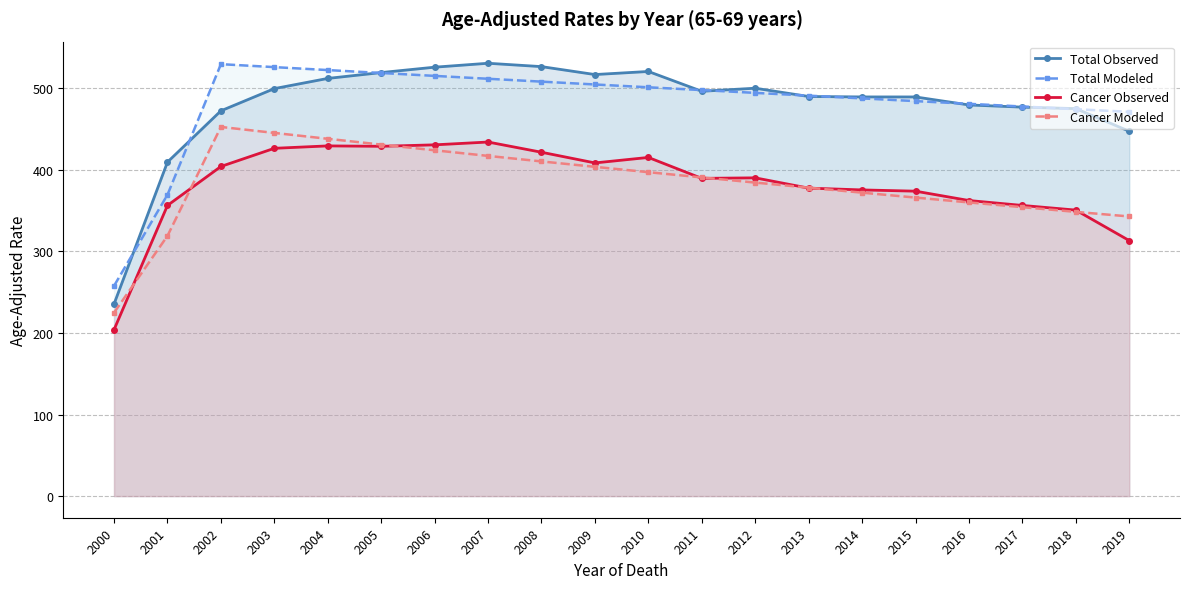

Rank the series at 2008 from highest to lowest value.

Total Observed, Total Modeled, Cancer Observed, Cancer Modeled